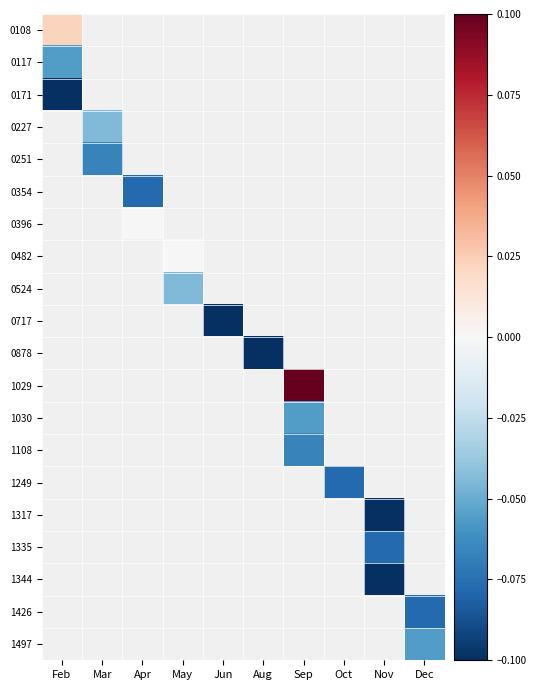

List the series in order of their peak value, lowest first.

0171, 0227, 0251, 0354, 0396, 0482, 0524, 0717, 0878, 1029, 1030, 1108, 1249, 1317, 1335, 1344, 1426, 1497, 0117, 0108